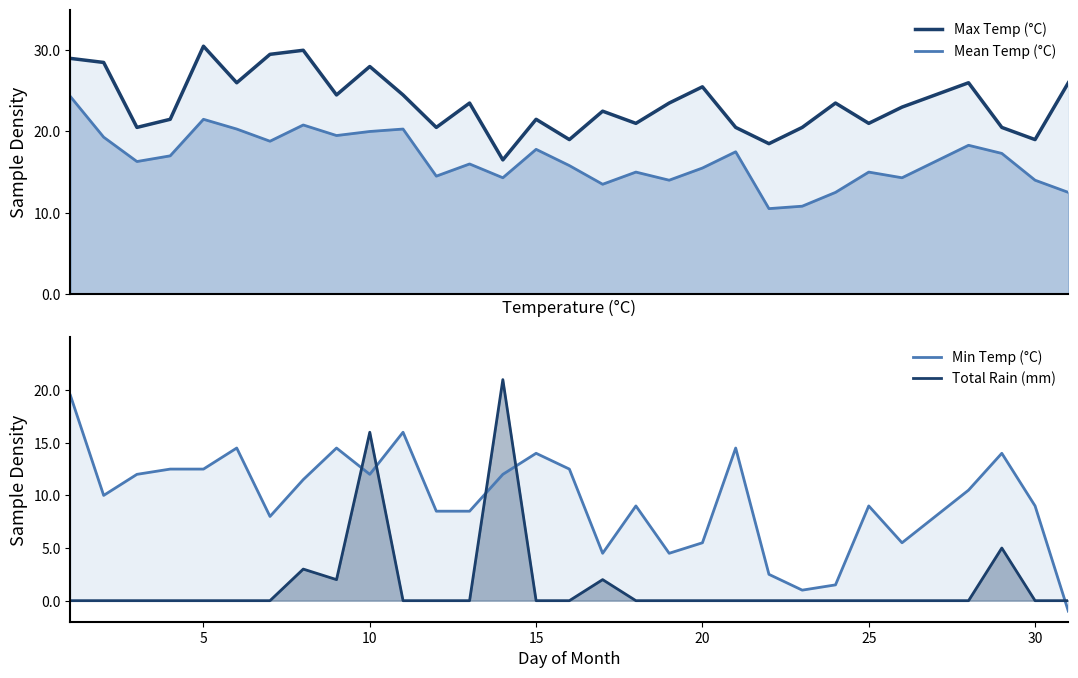

How many intersections are there between Max Temp (°C) and Total Rain (mm)?

2